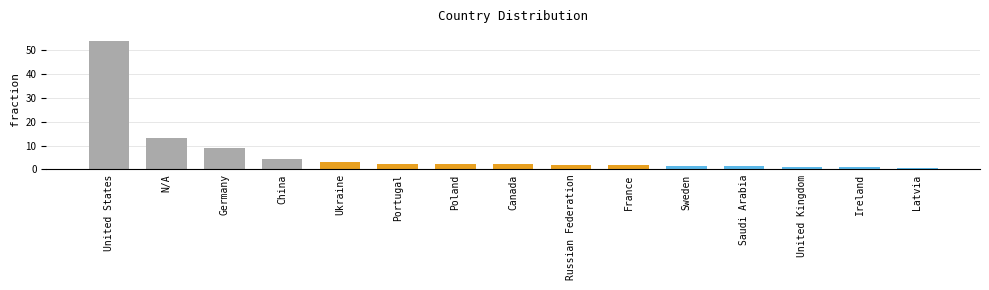

What is the change in value from United States to Germany?

-45.0